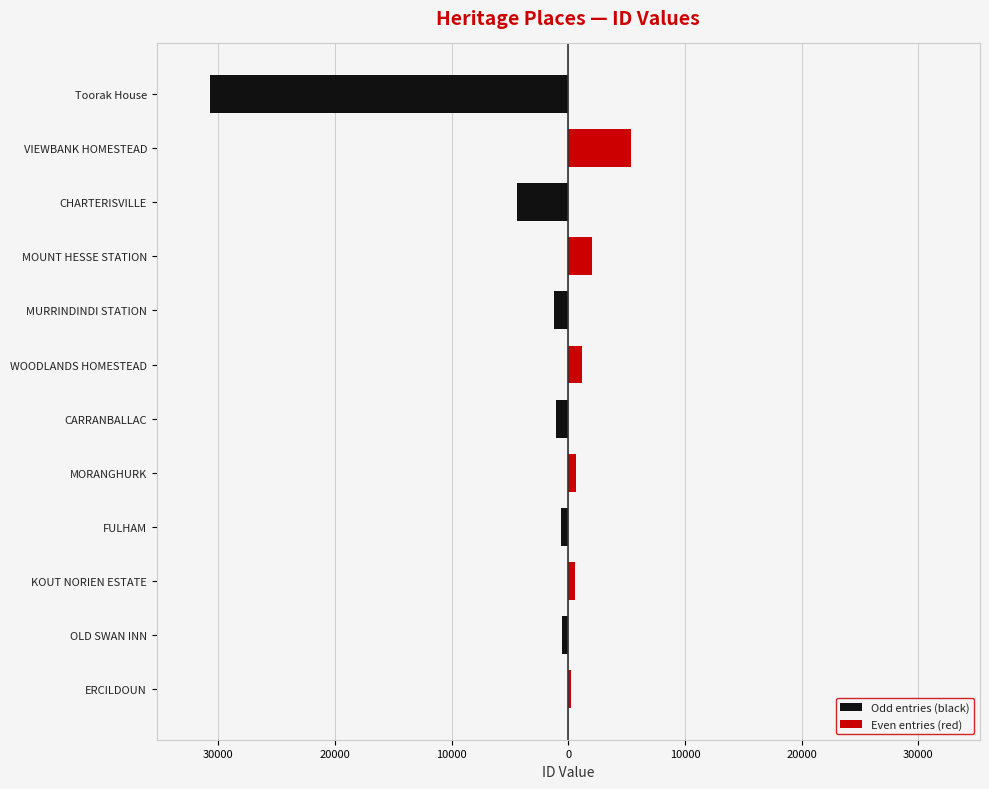

Reading right to left, list all the values displayed in this chart.

Odd entries (black): -30682	-4390	-1261	-1023	-609	-511
Even entries (red): 5374	2053	1172	651	567	184